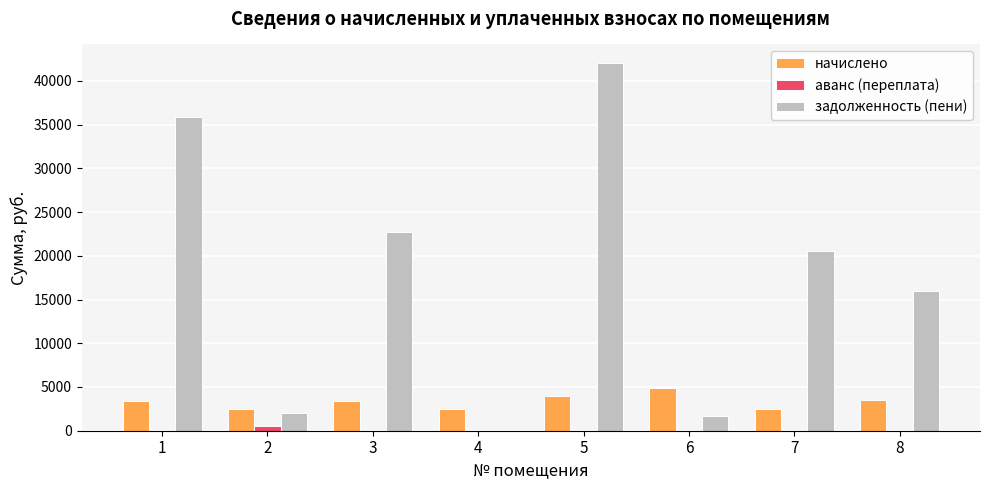

What value does the начислено series have at 1?

3402.0